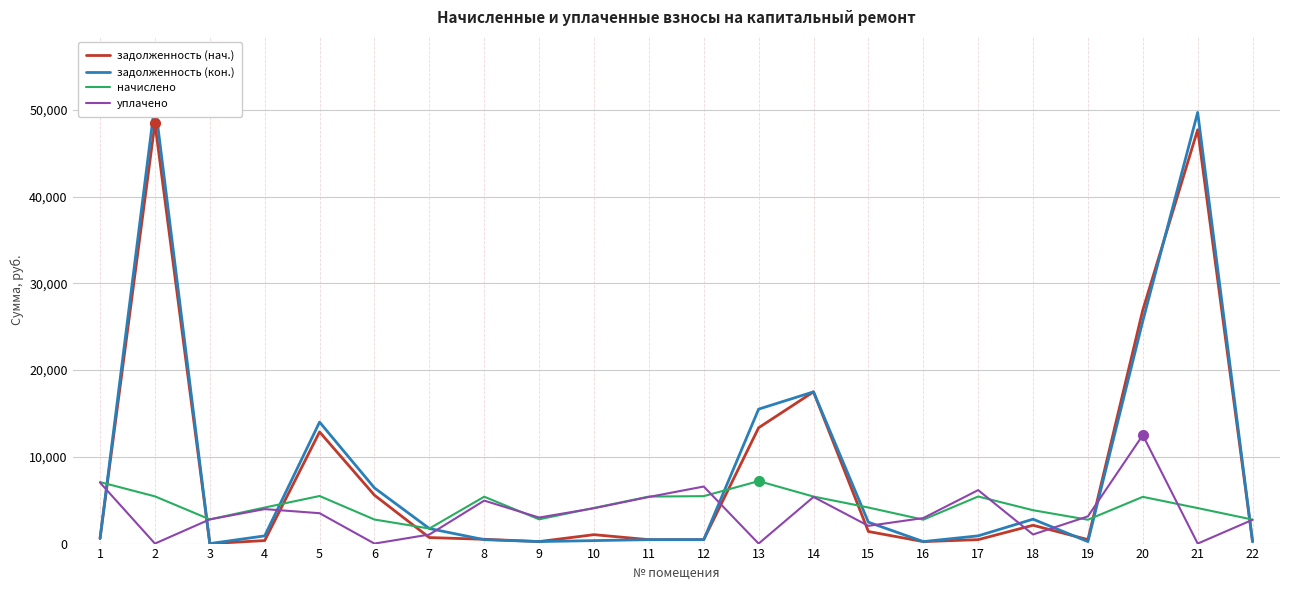

True or false: начислено and уплачено intersect in this chart.

True